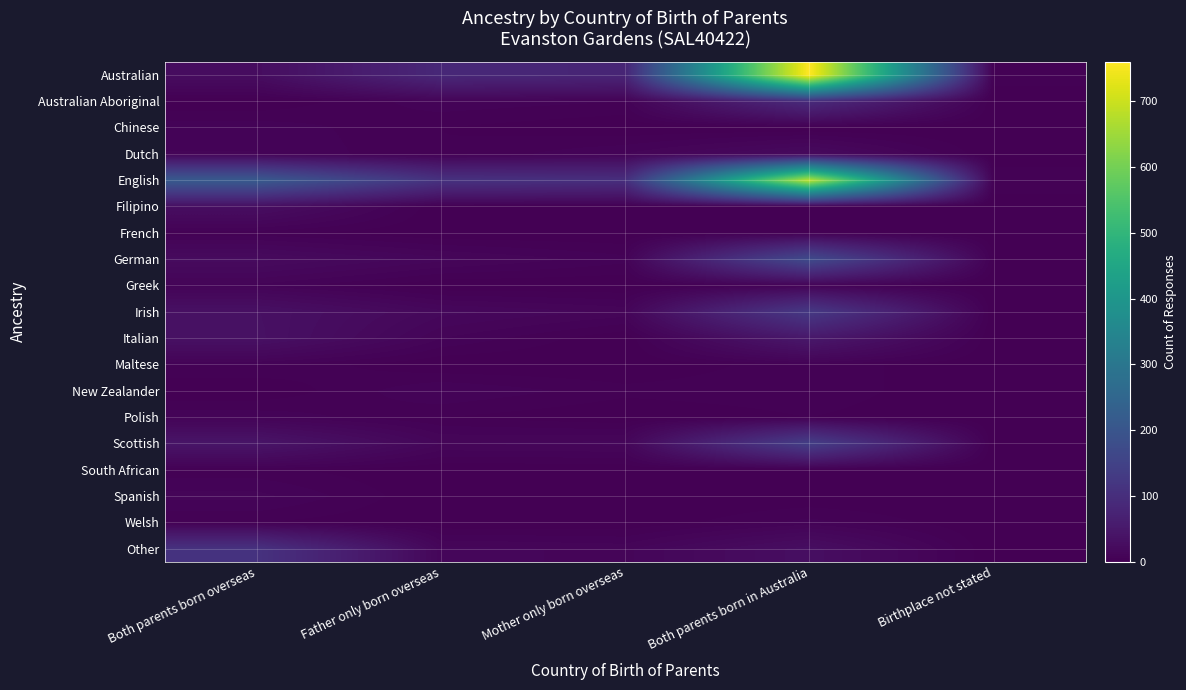

Rank the series by their maximum value, from lowest to highest.

French, South African, Maltese, Welsh, Chinese, Greek, Polish, New Zealander, Spanish, Dutch, Filipino, Italian, Australian Aboriginal, Other, Irish, Scottish, German, English, Australian